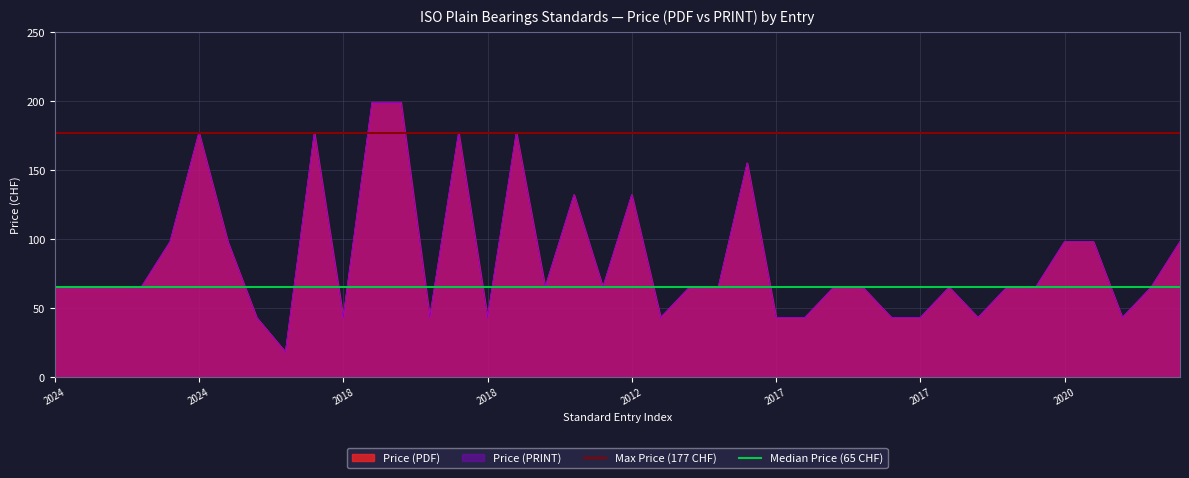

What is the approximate value of Max Price (177 CHF) at 2024?

177